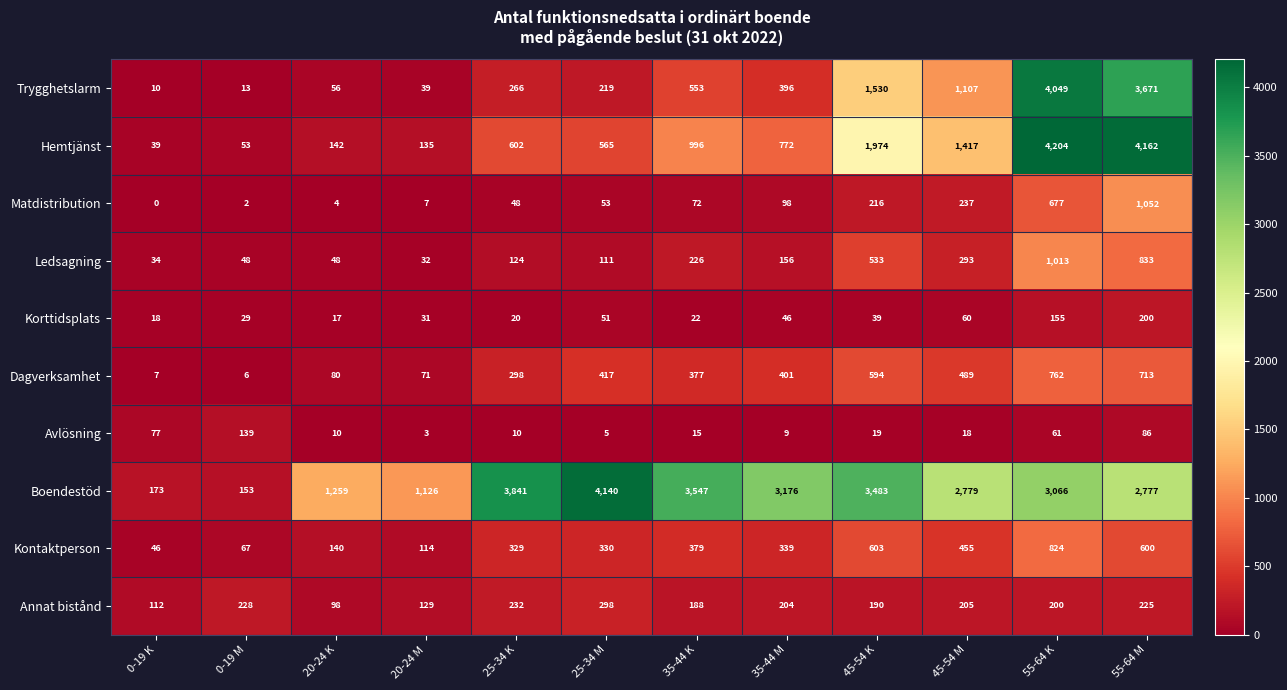

Which series has the largest total across all categories?

Boendestöd